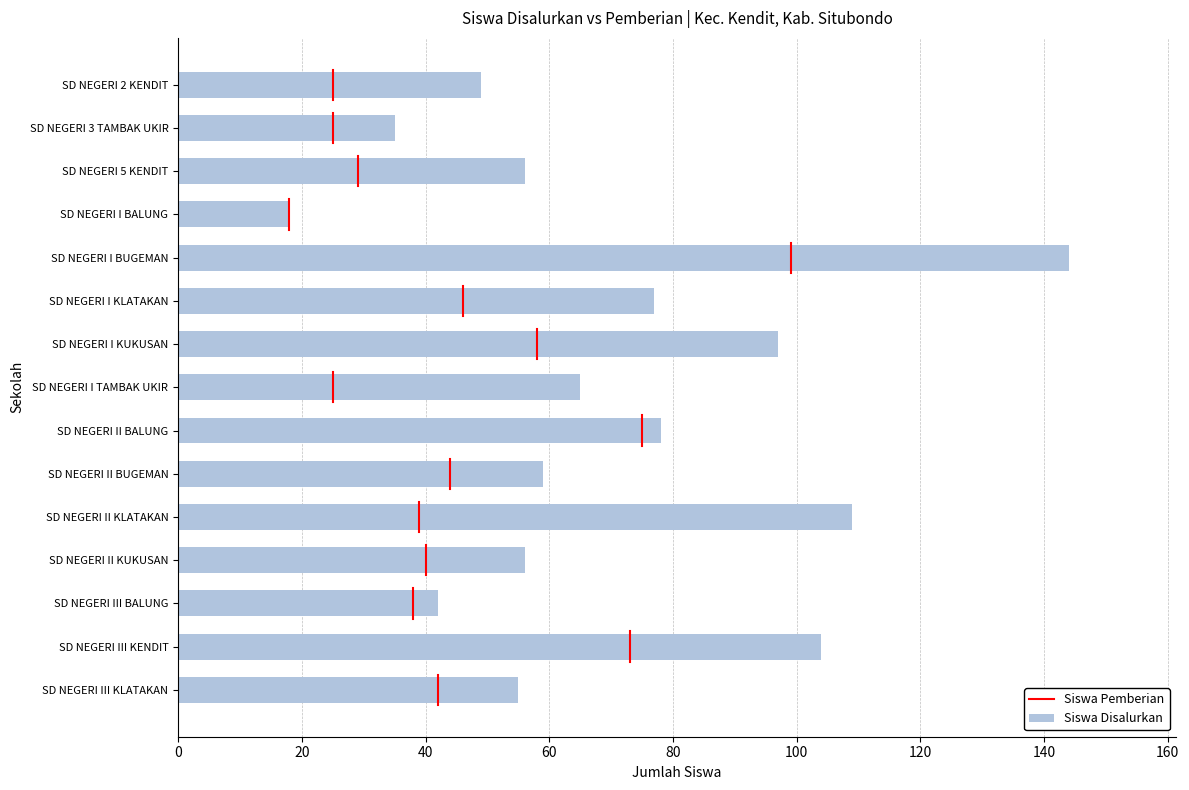

How many series are shown in this chart?

1